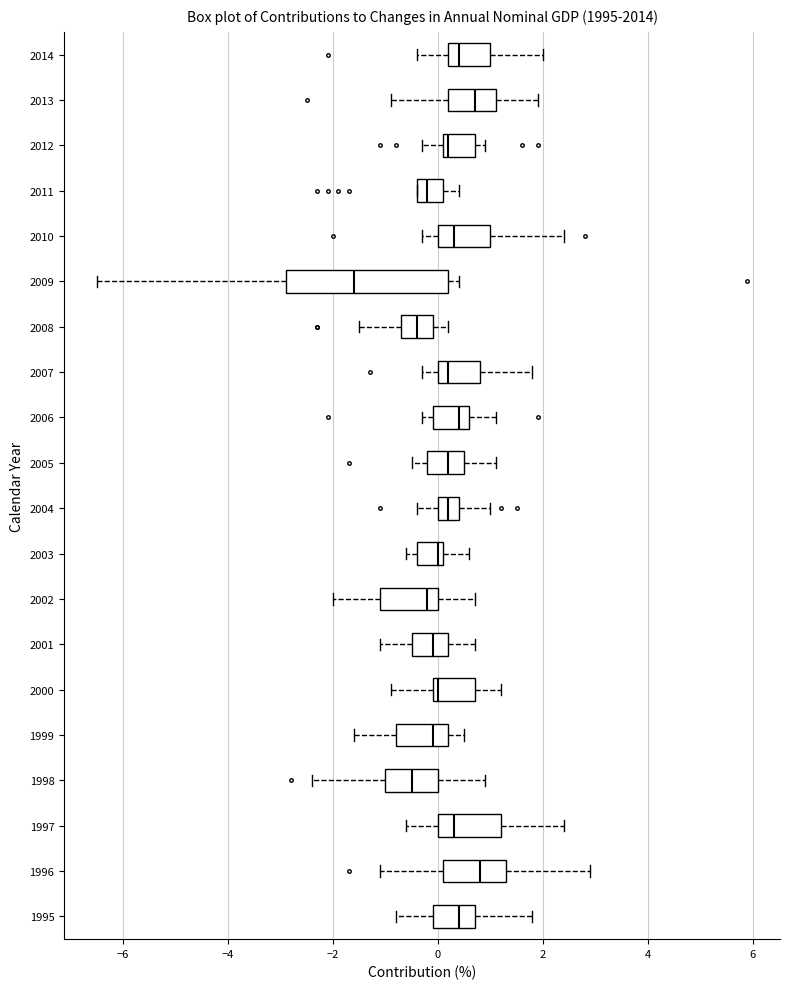

Which box is the widest, from its left edge to its right edge?

2009